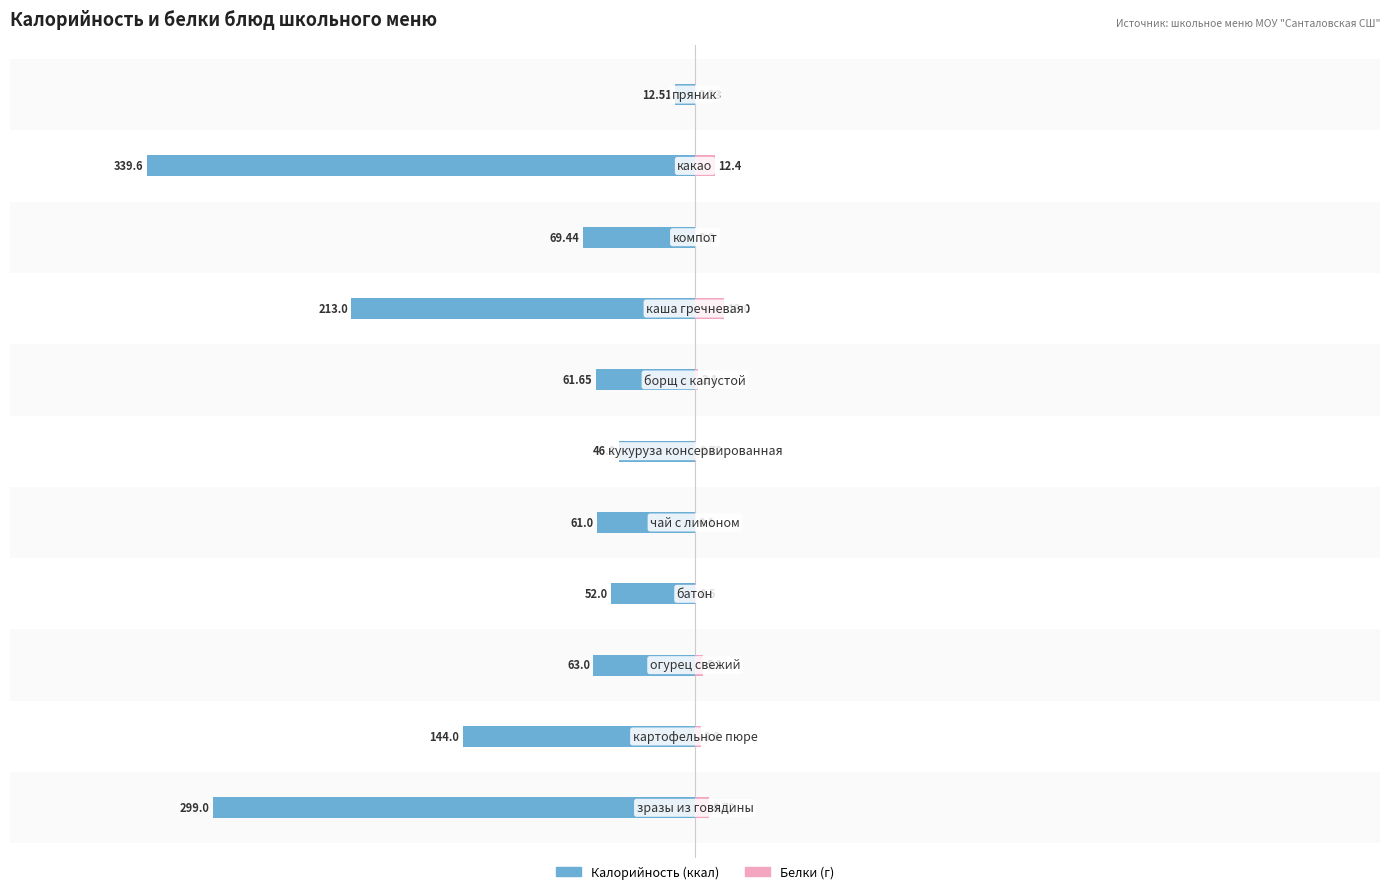

The Калорийность series shows -44.1 at 7. True or false?

False